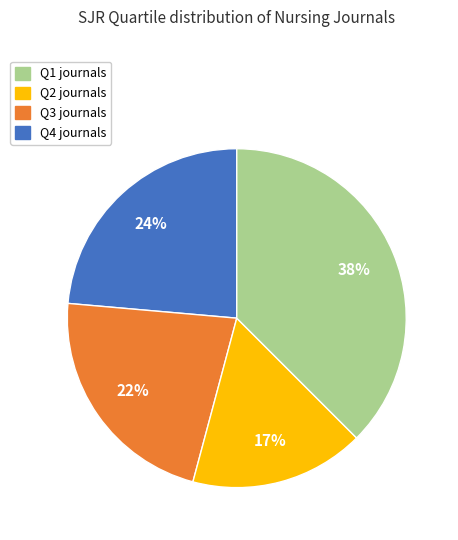

How many segments does this pie chart have?

4